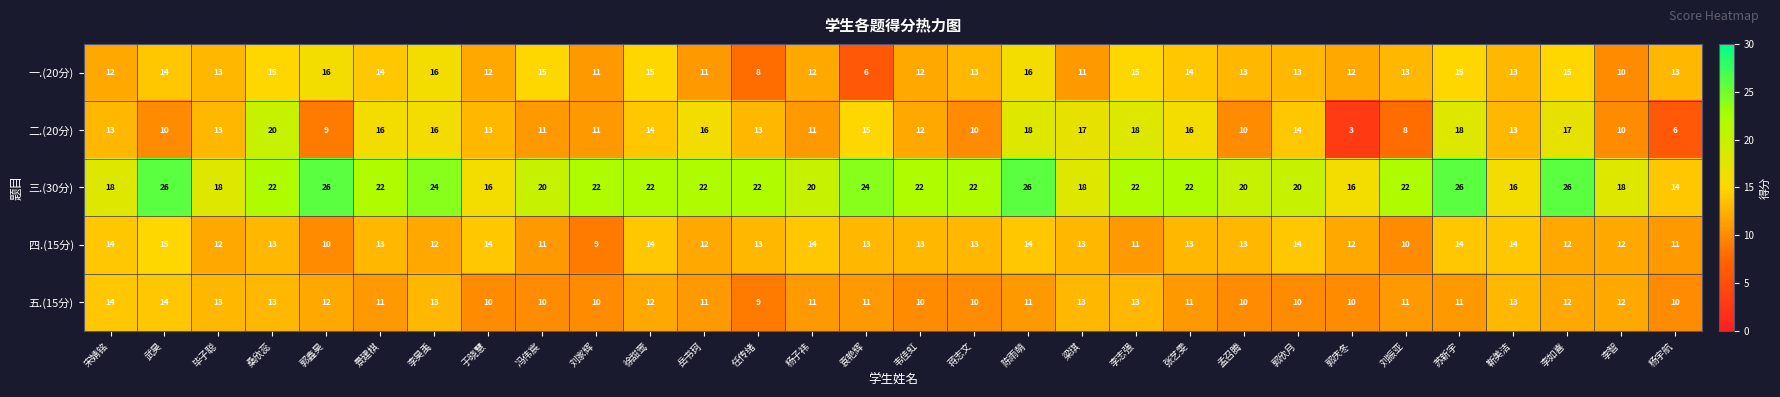

What value does the 二.(20分) series have at 冯伟宸?

11